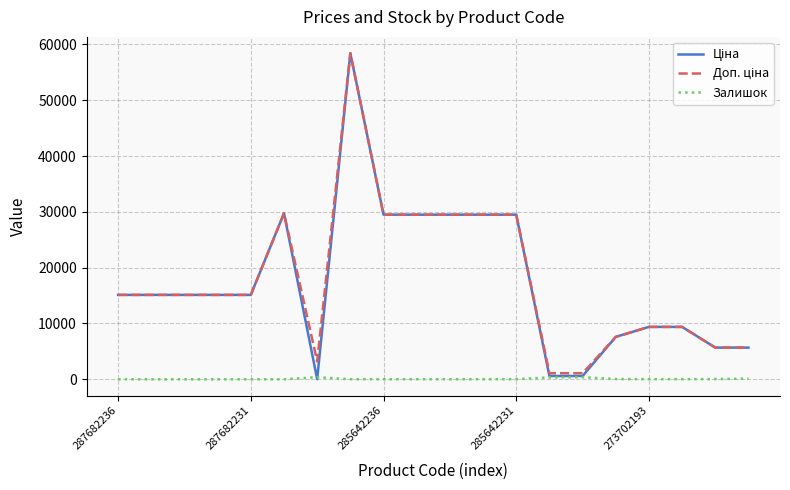

What is the maximum value shown in the chart?

58426.5